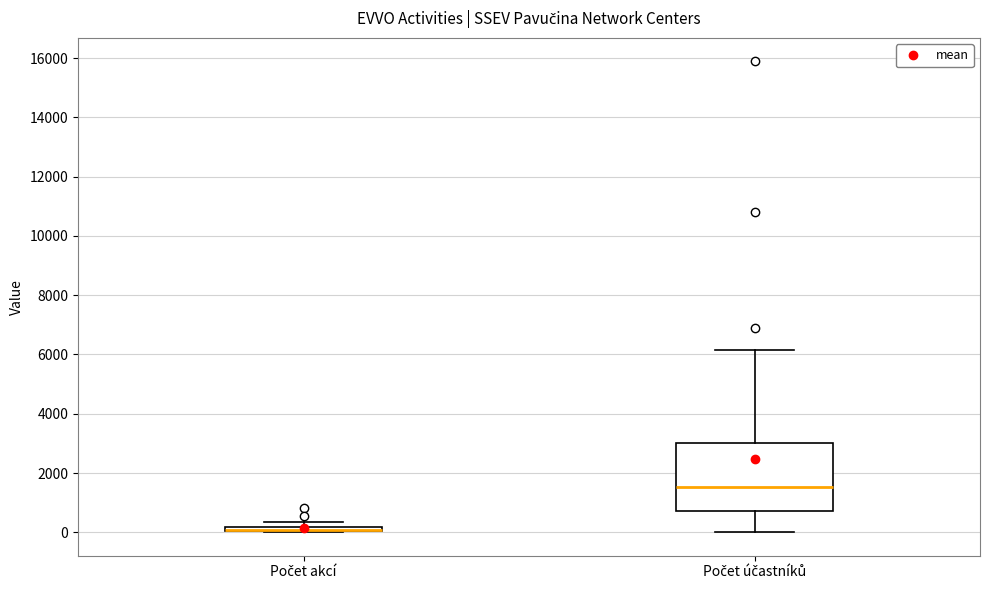

Which box is the tallest, from its lower edge to its upper edge?

Počet účastníků